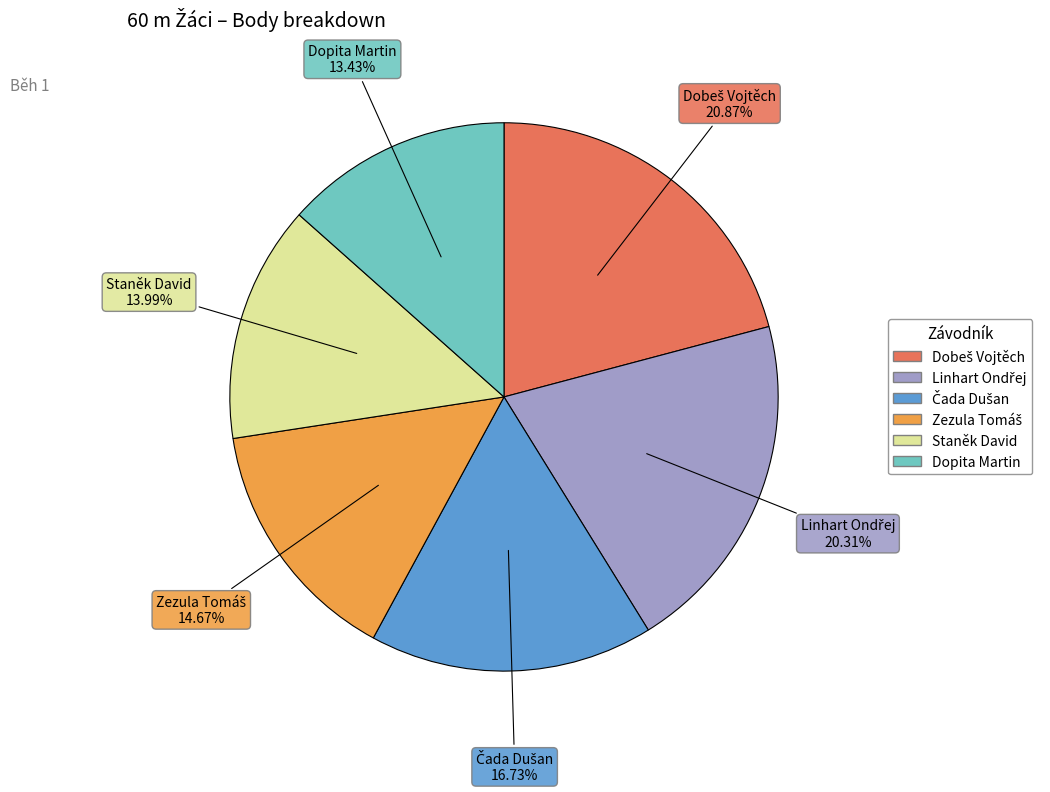

Which slice is the smallest?

Dopita Martin